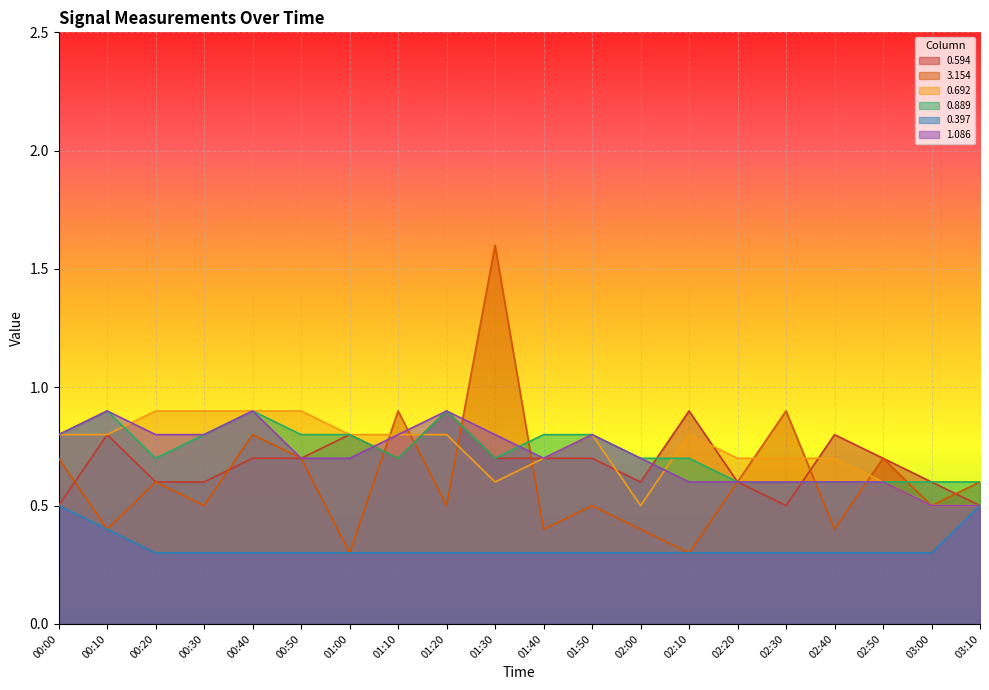

What are all the series names shown in the legend?

0.594, 3.154, 0.692, 0.889, 0.397, 1.086